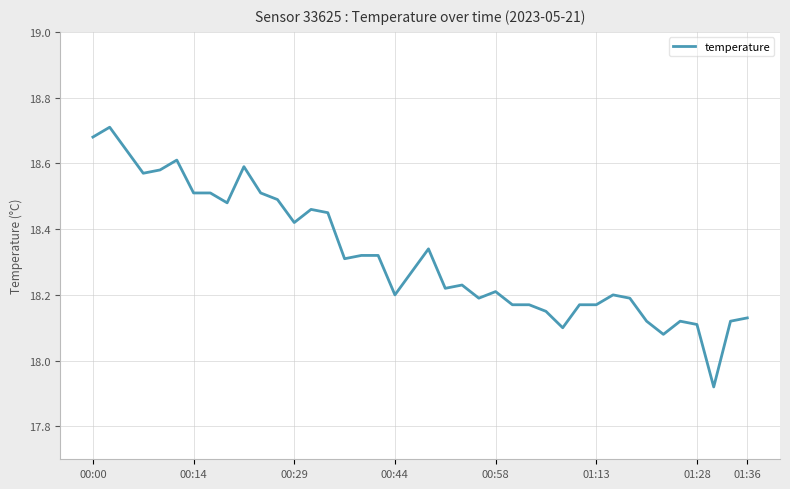

What is the difference between the maximum and minimum values?

0.8